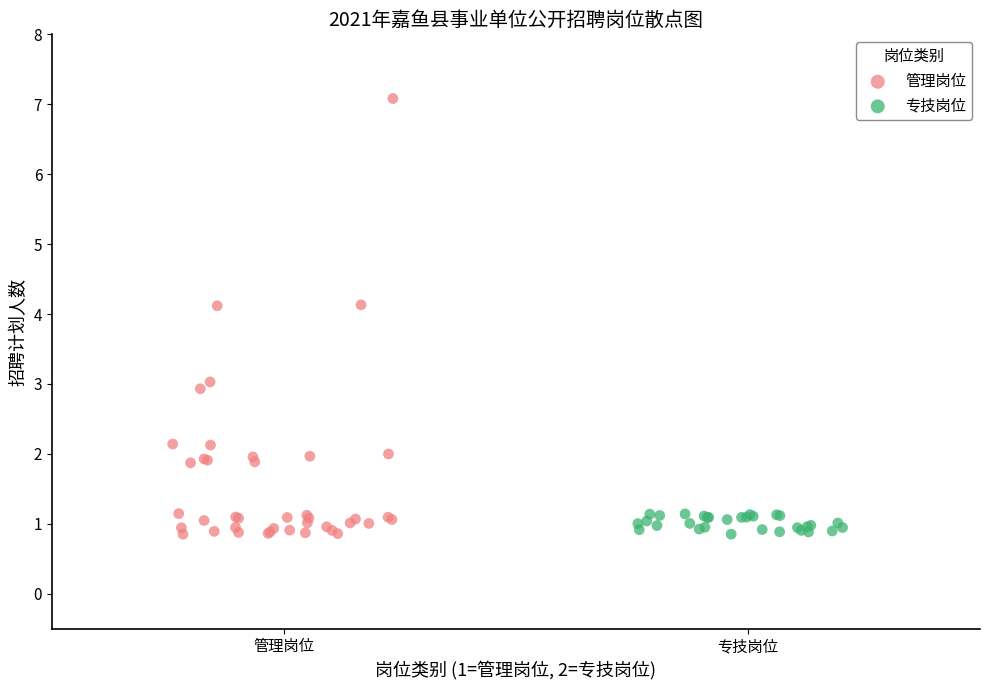

Which series has the largest Y range (max minus min)?

管理岗位